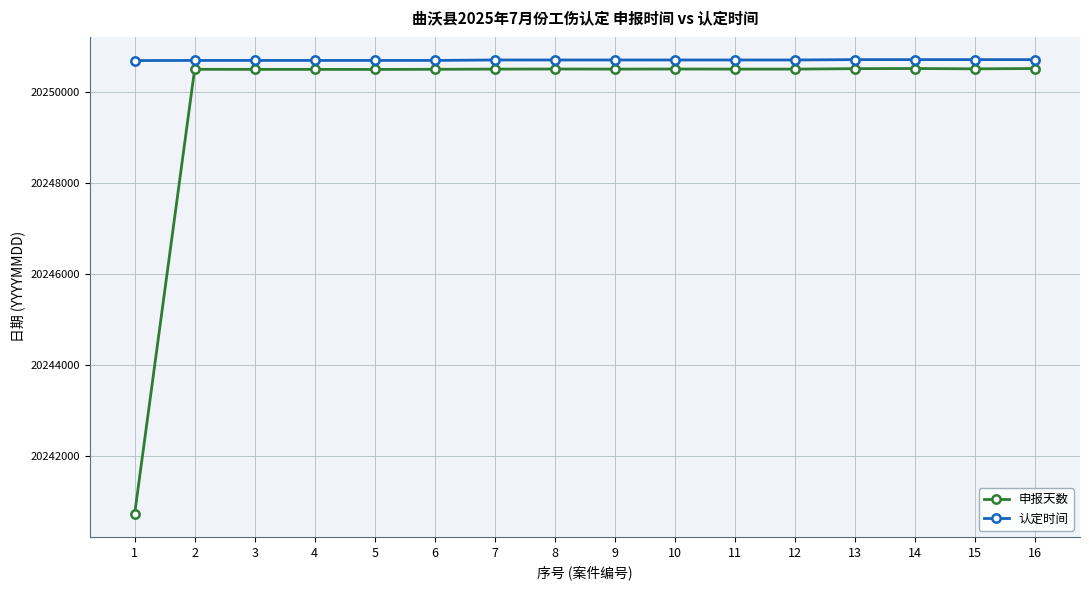

Rank the series by their average value, from highest to lowest.

认定时间, 申报天数